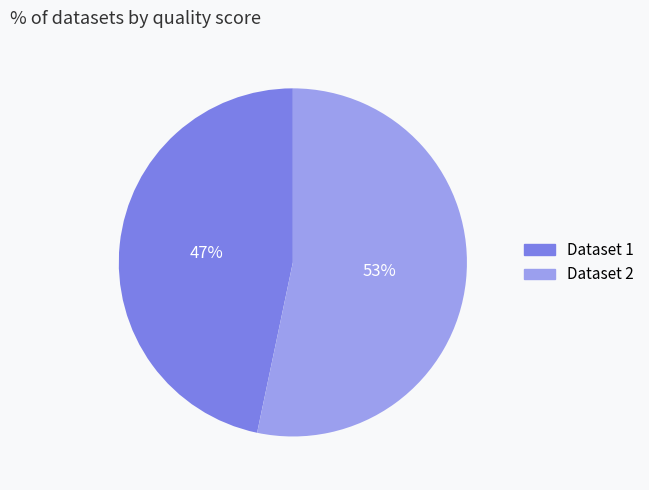

Is there any slice that represents more than half of the pie?

Yes